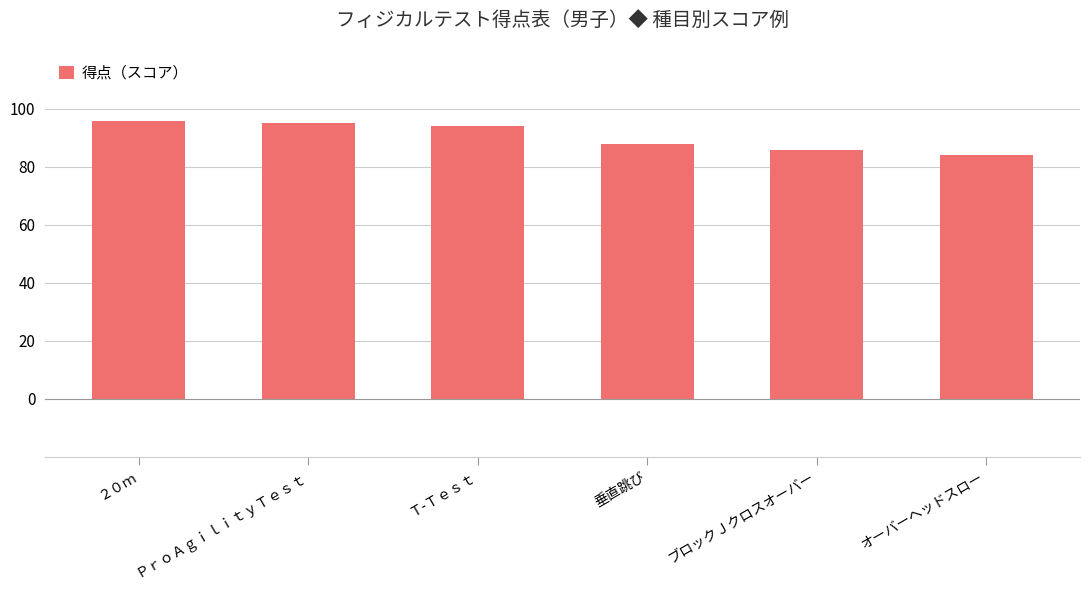

Which category has the lowest value across all series?

オーバーヘッドスロー